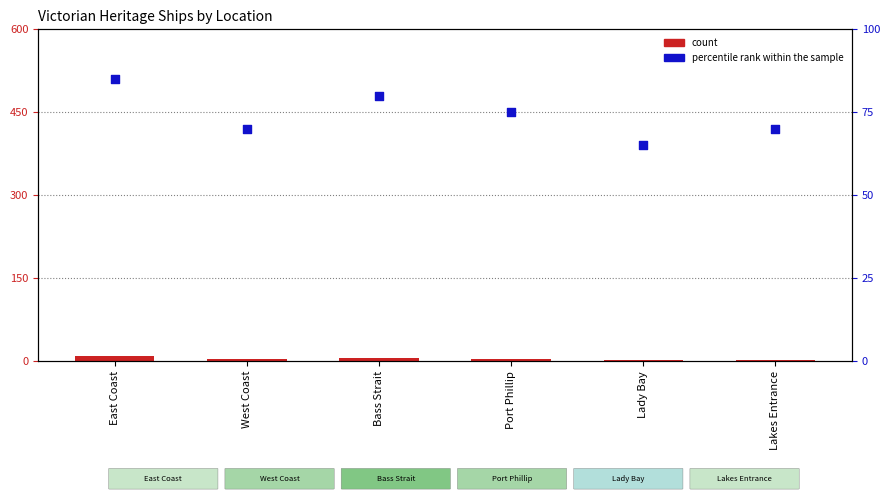

Which series contains the lowest Y value?

count